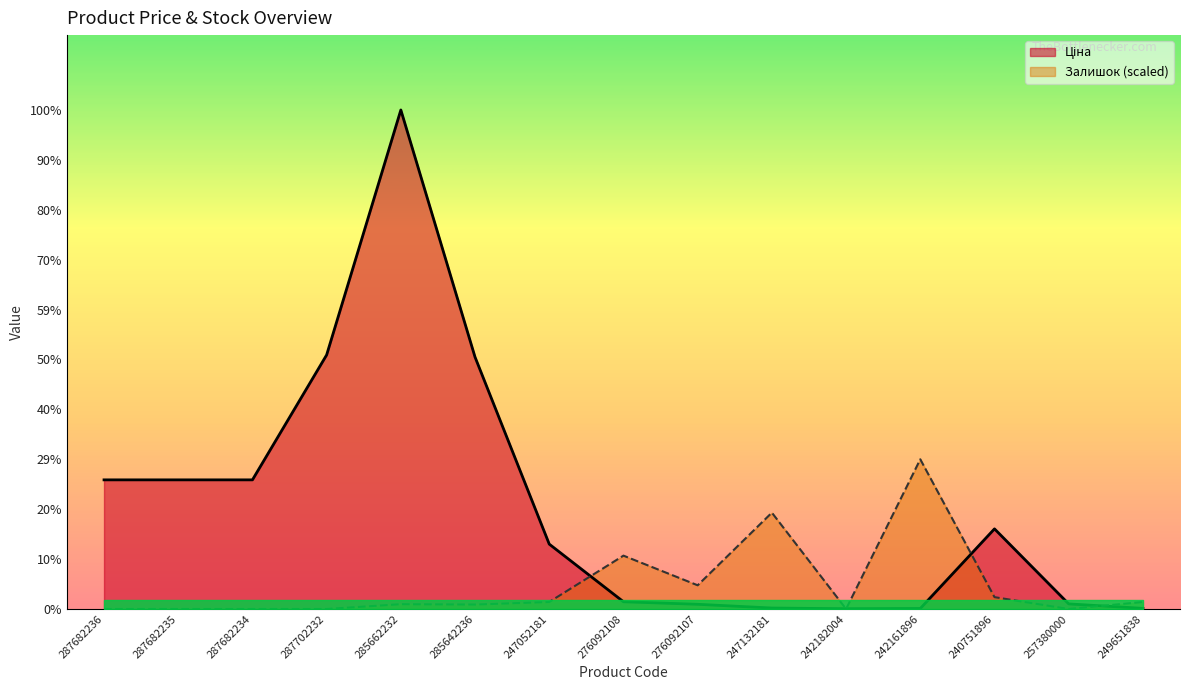

True or false: Ціна has a value of 15019.2 at 287682235.

True